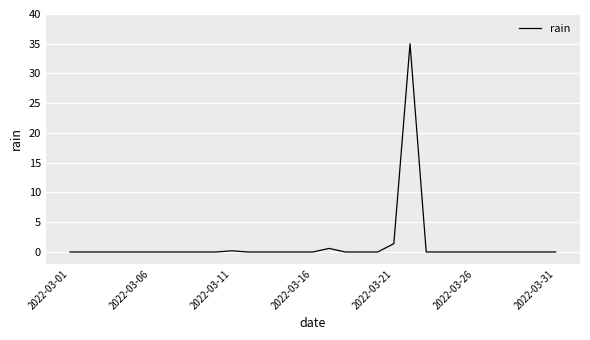

What is the difference between the maximum and minimum values?

35.0